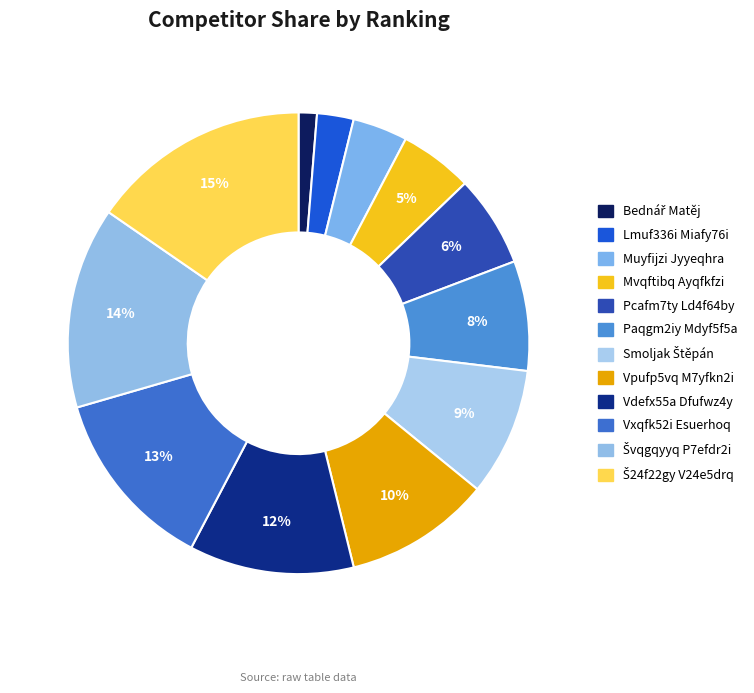

To the nearest percent, what is the difference between the Vxqfk52i Esuerhoq and Paqgm2iy Mdyf5f5a slice percentages?

5%